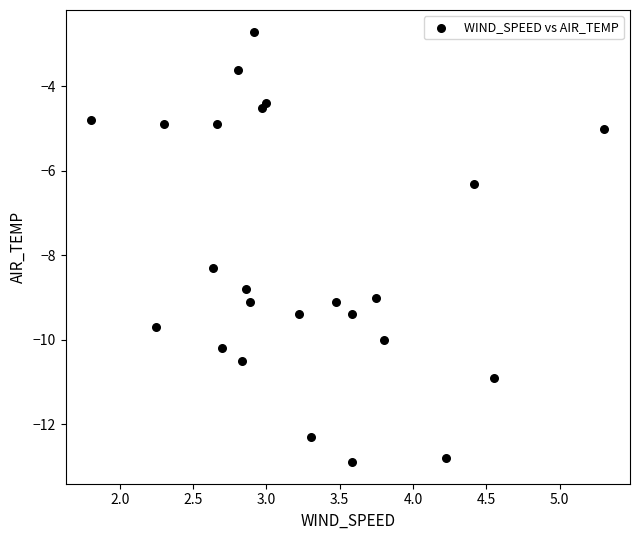

What Y value in the scatter plot is closest to -7?

-6.3